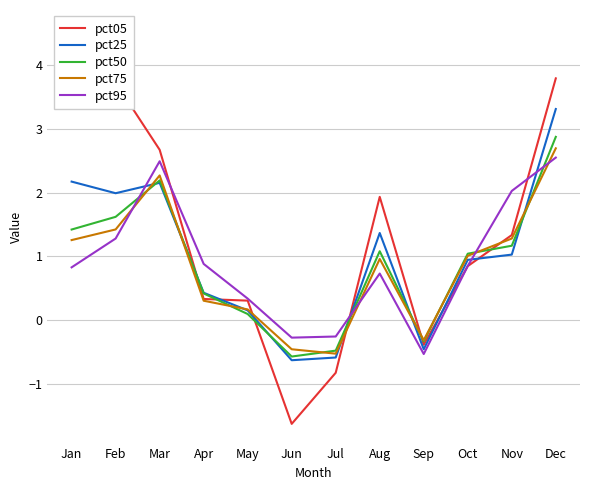

Is the value of pct05 at Nov greater than the value of pct95 at Aug?

Yes